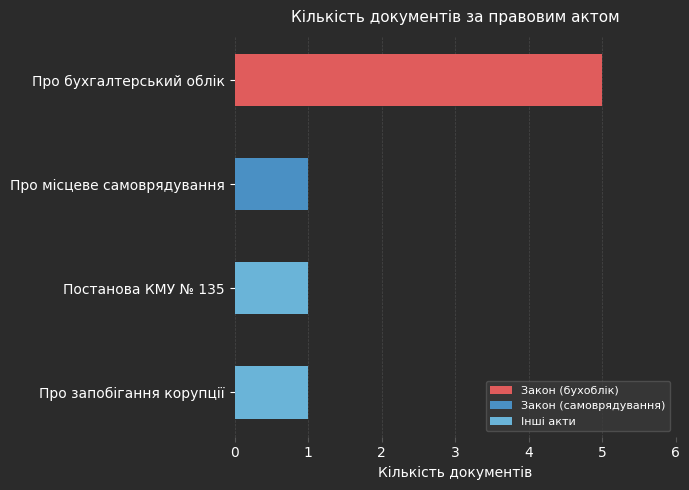

Reading bottom to top, list all the values displayed in this chart.

Про запобігання корупції=1	Постанова КМУ № 135=1	Про місцеве самоврядування=1	Про бухгалтерський облік=5